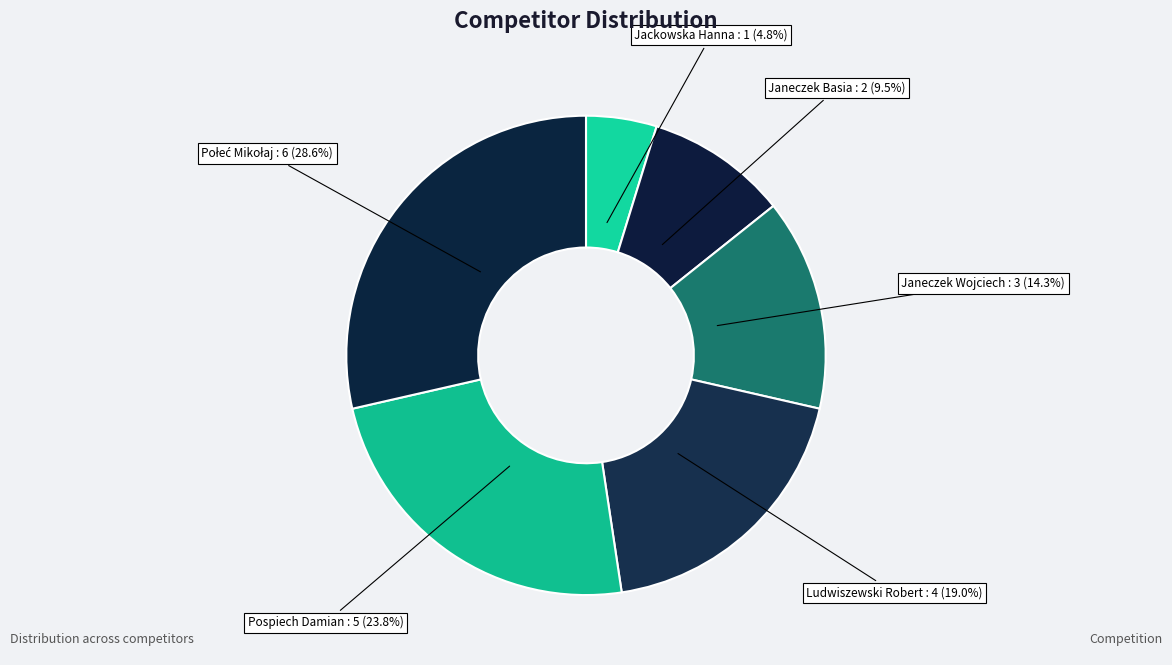

Which category has the smallest portion of the pie?

Jackowska Hanna